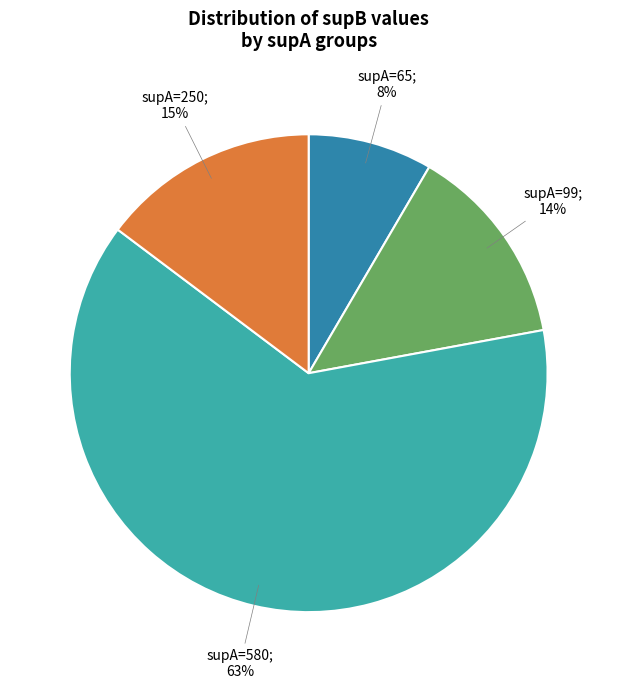

To the nearest percent, what is the difference between the largest and smallest slice percentages?

55%